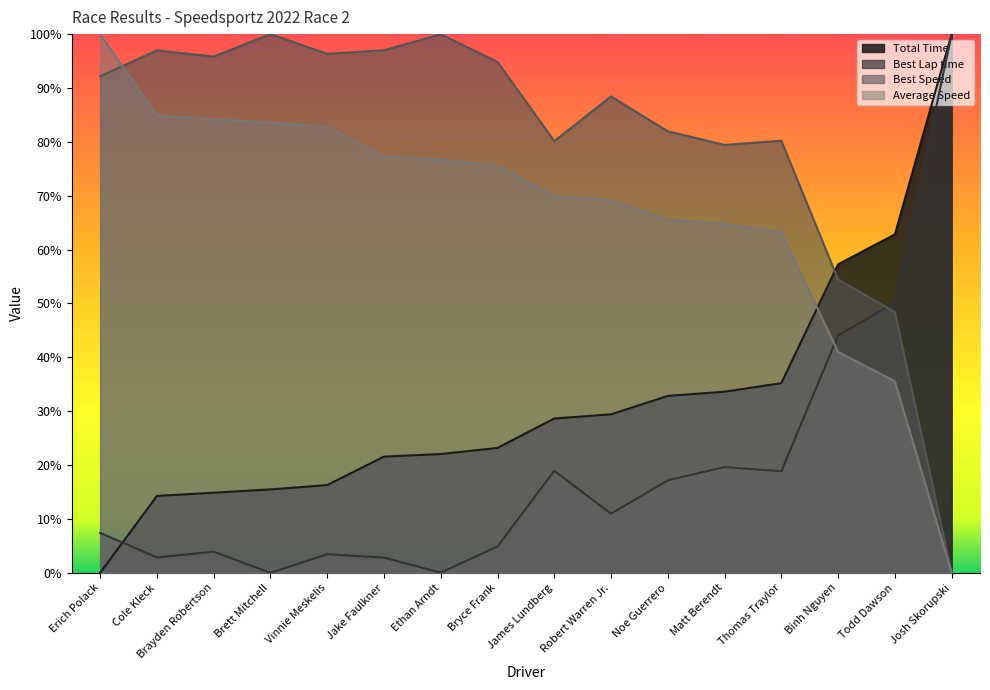

Which series changed the most between Vinnie Meskelis and Jake Faulkner?

Average Speed